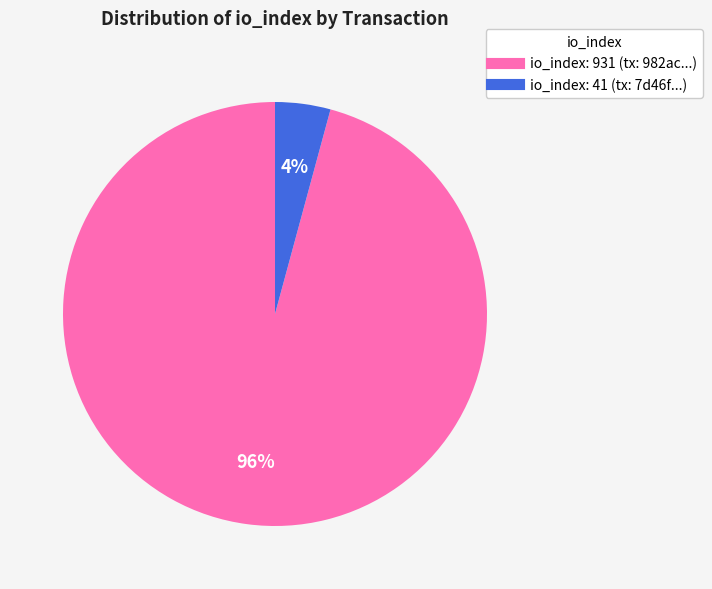

Which category has the smallest portion of the pie?

io_index: 41